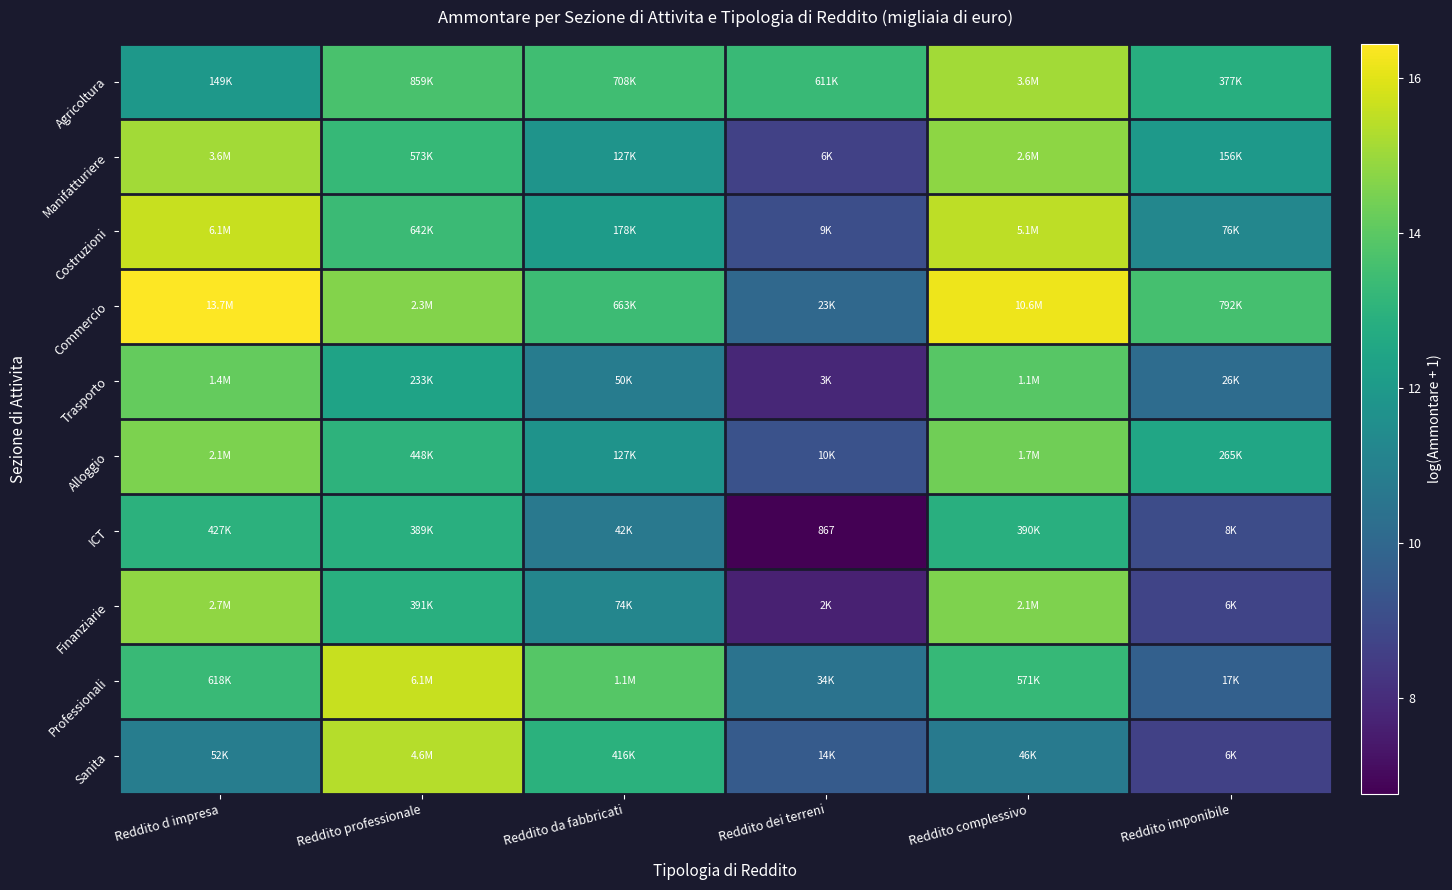

What is the sum of all Sanita values?

68.1